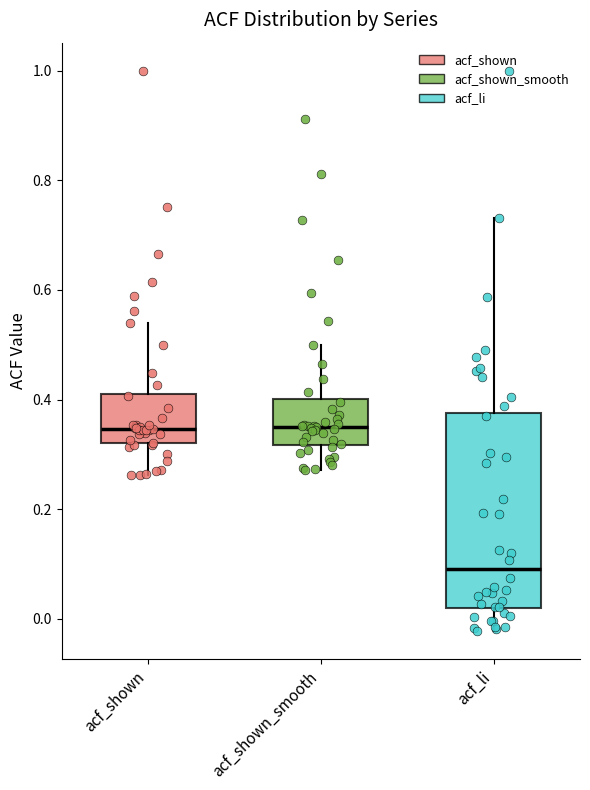

Which box's median line is the lowest?

acf_li